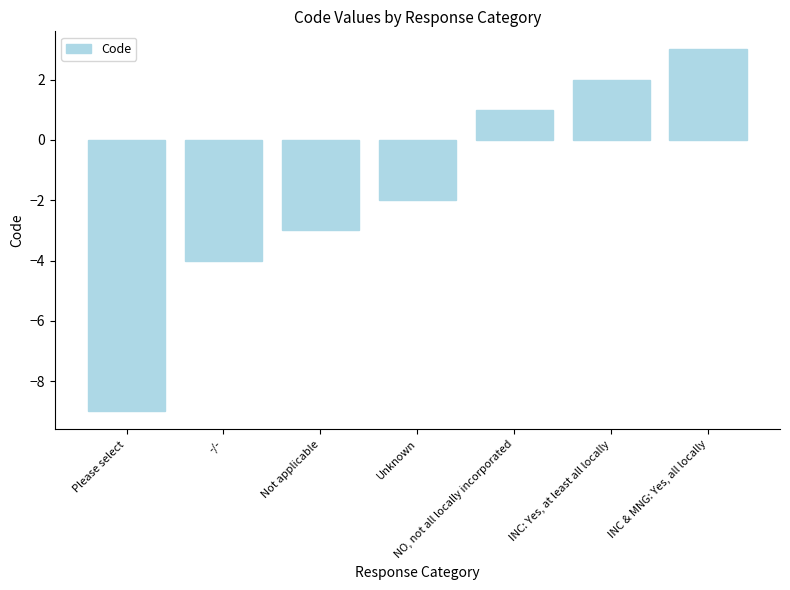

Are the bars horizontal?

No